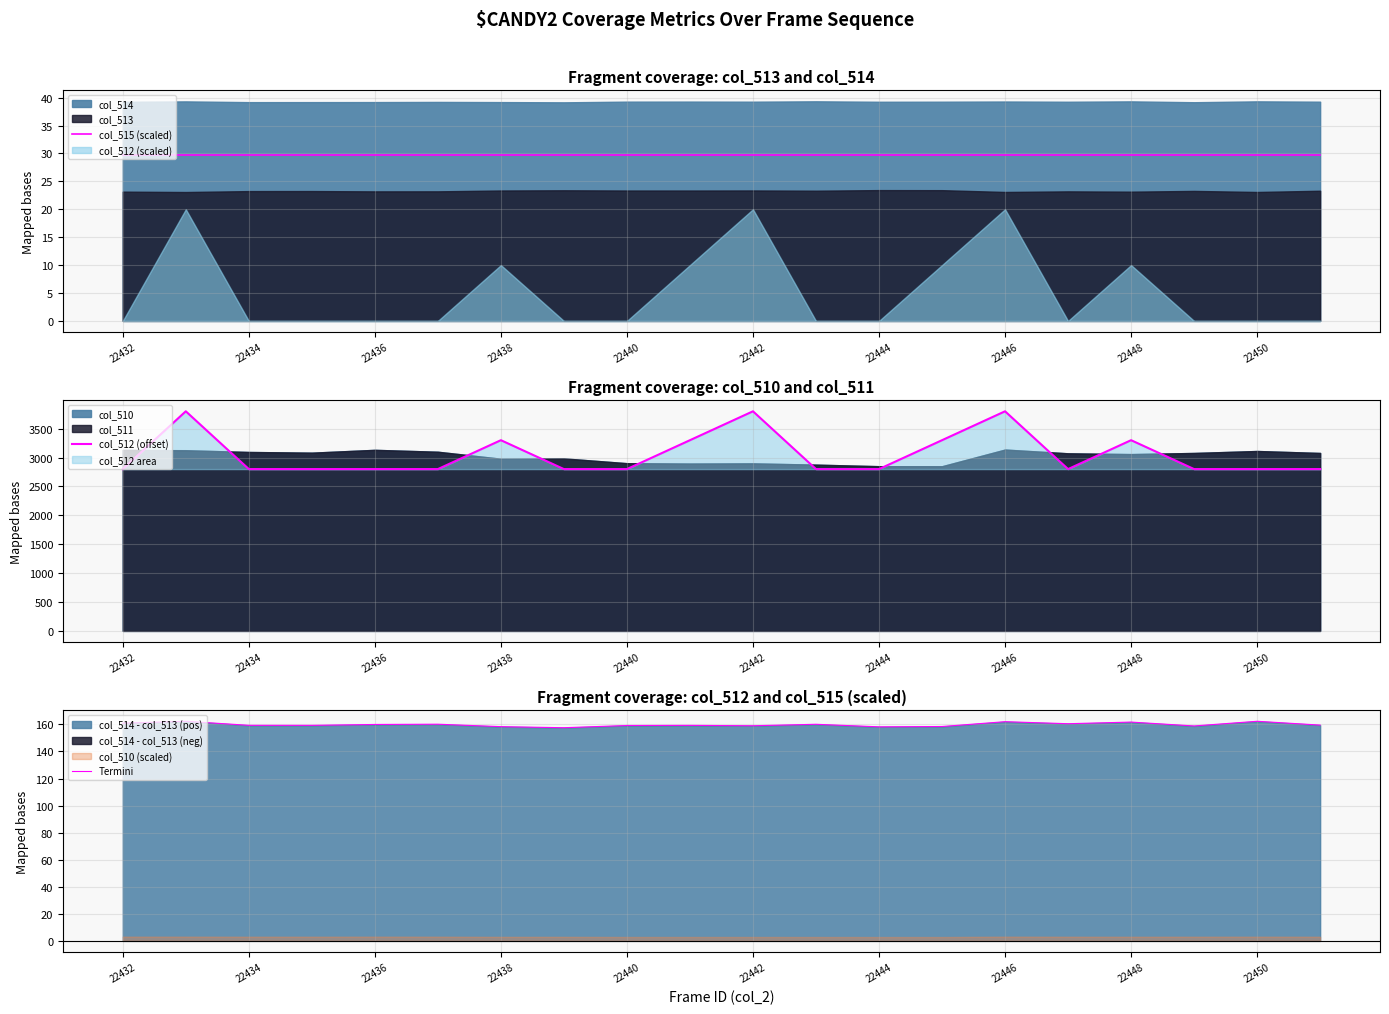

True or false: col_515 (scaled) and col_512 (offset) cross at least once.

False